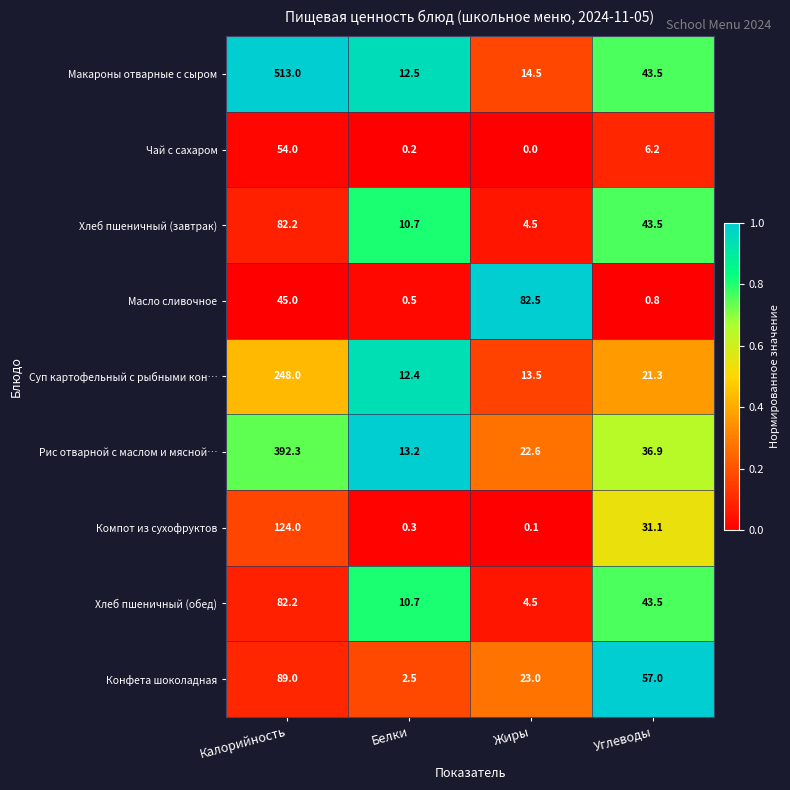

How many series are shown in this chart?

9